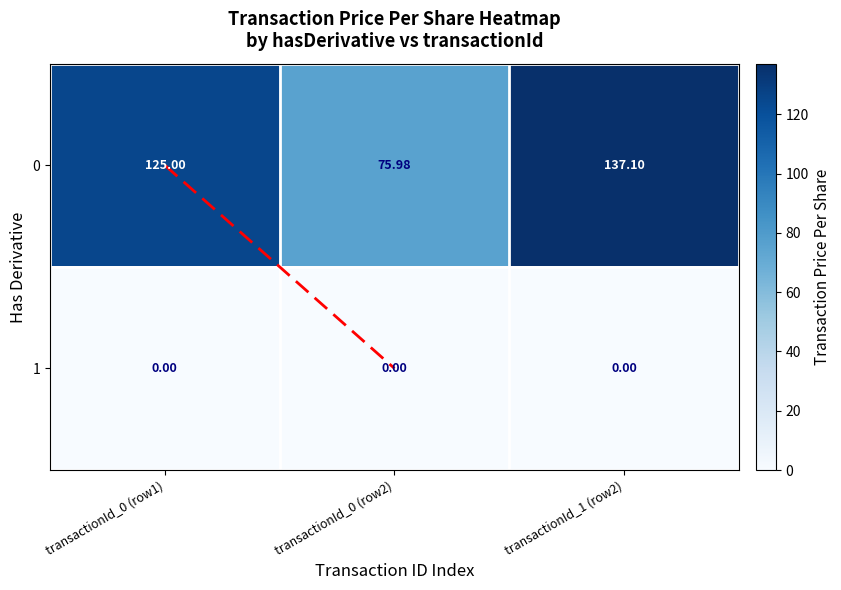

How many data points does each series have?

3